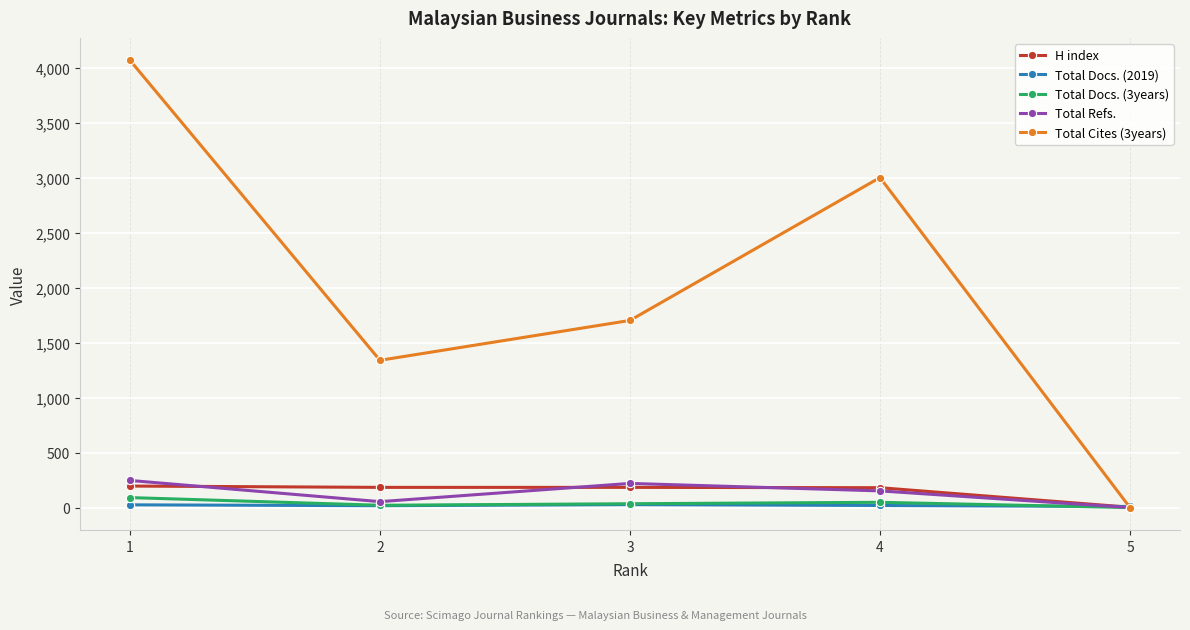

What is the greatest value displayed?

4073